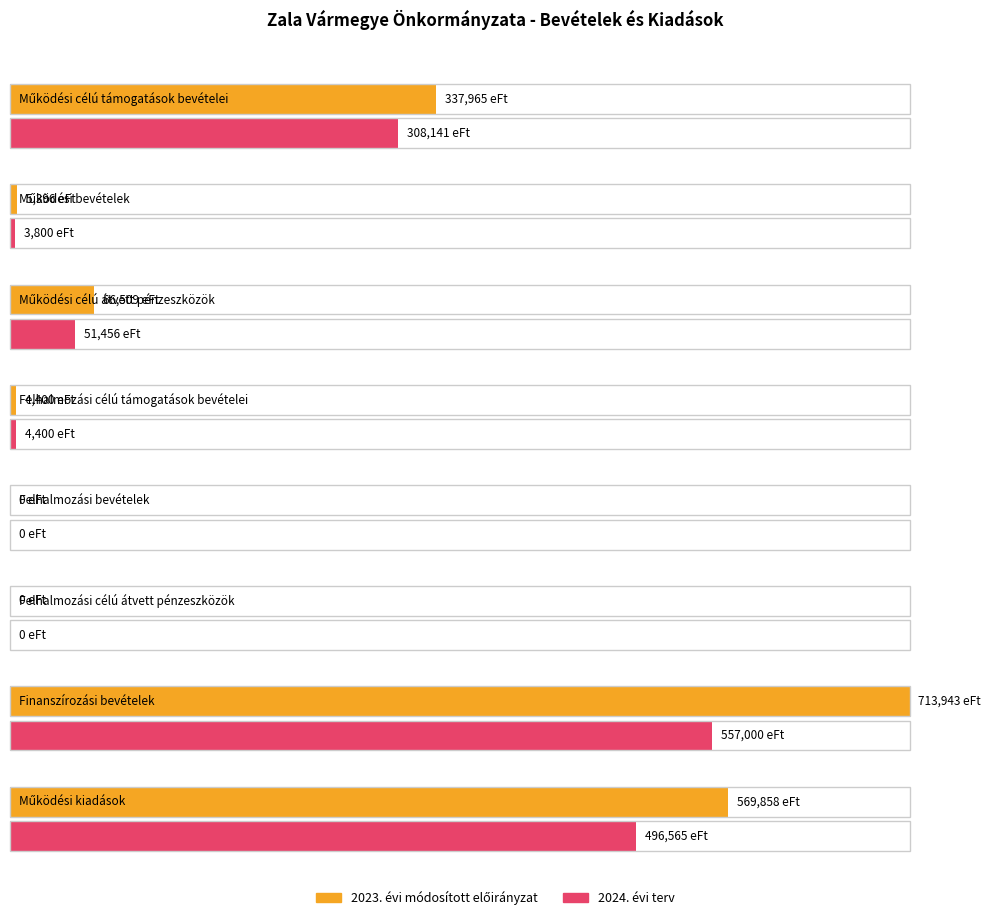

What are all the series names shown in the legend?

2023. évi módosított előirányzat, 2024. évi terv